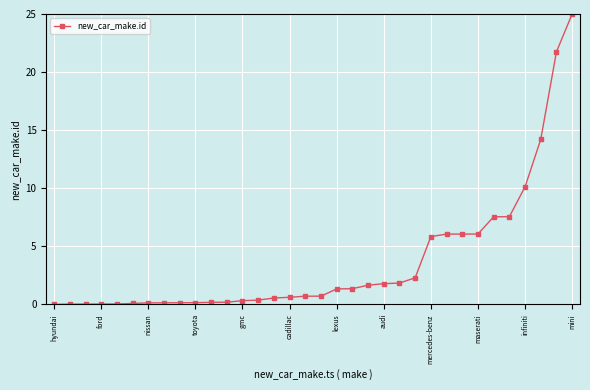

What is the value of the 25th point from the left?

5.8